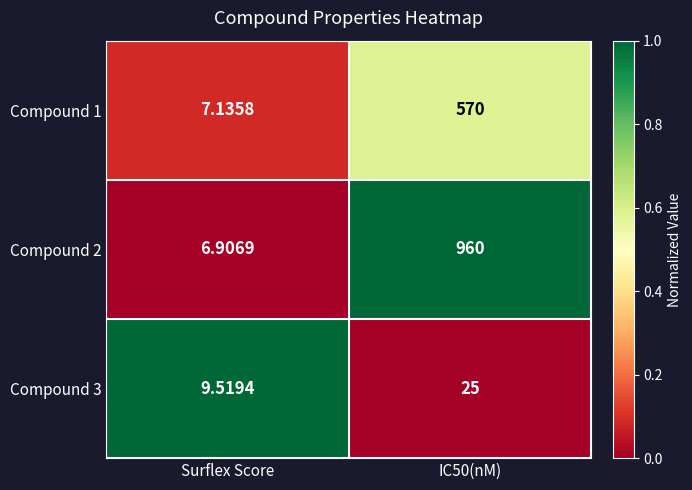

At which category is the sum across all series the highest?

IC50(nM)